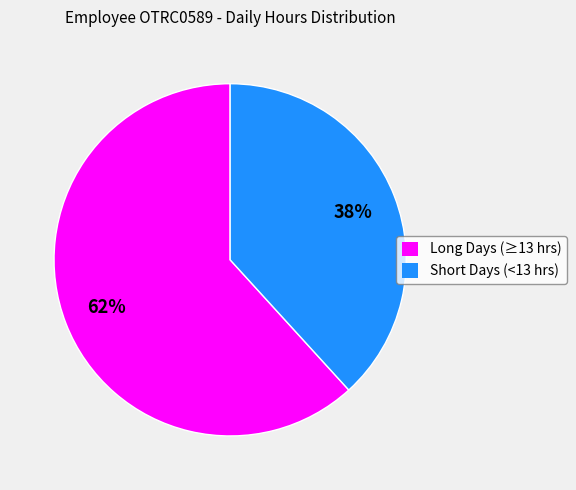

Combined, do Short Days (<13 hrs) and Long Days (≥13 hrs) account for over 50%?

Yes